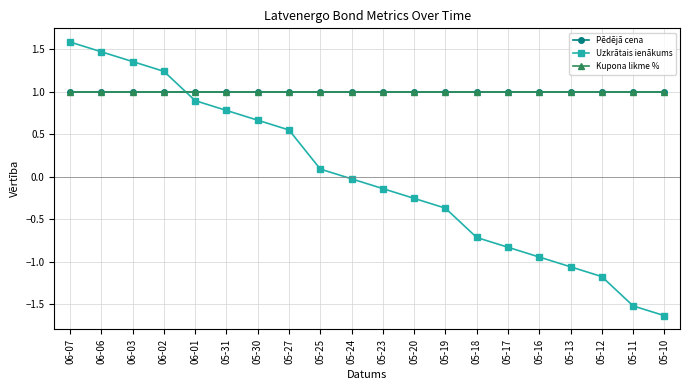

What is the total value across all series at 06-01?

2.9